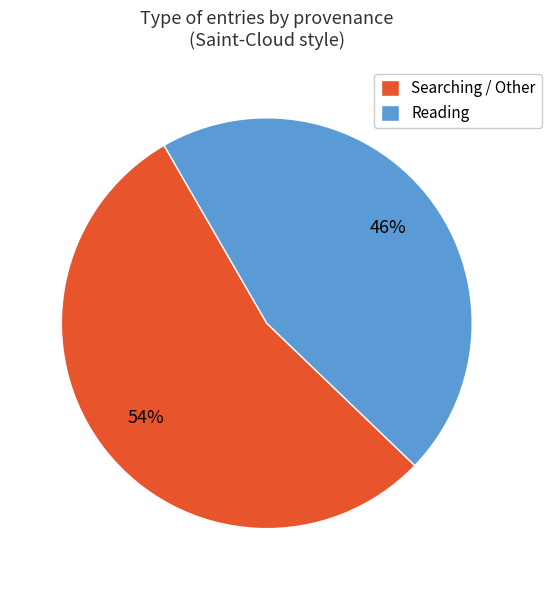

To the nearest percent, what percentage of the pie is Searching / Other?

54%